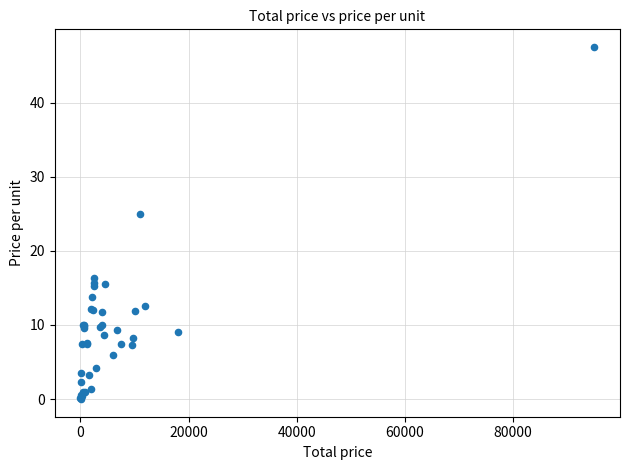

What Y value in the scatter plot is closest to 23?

25.0